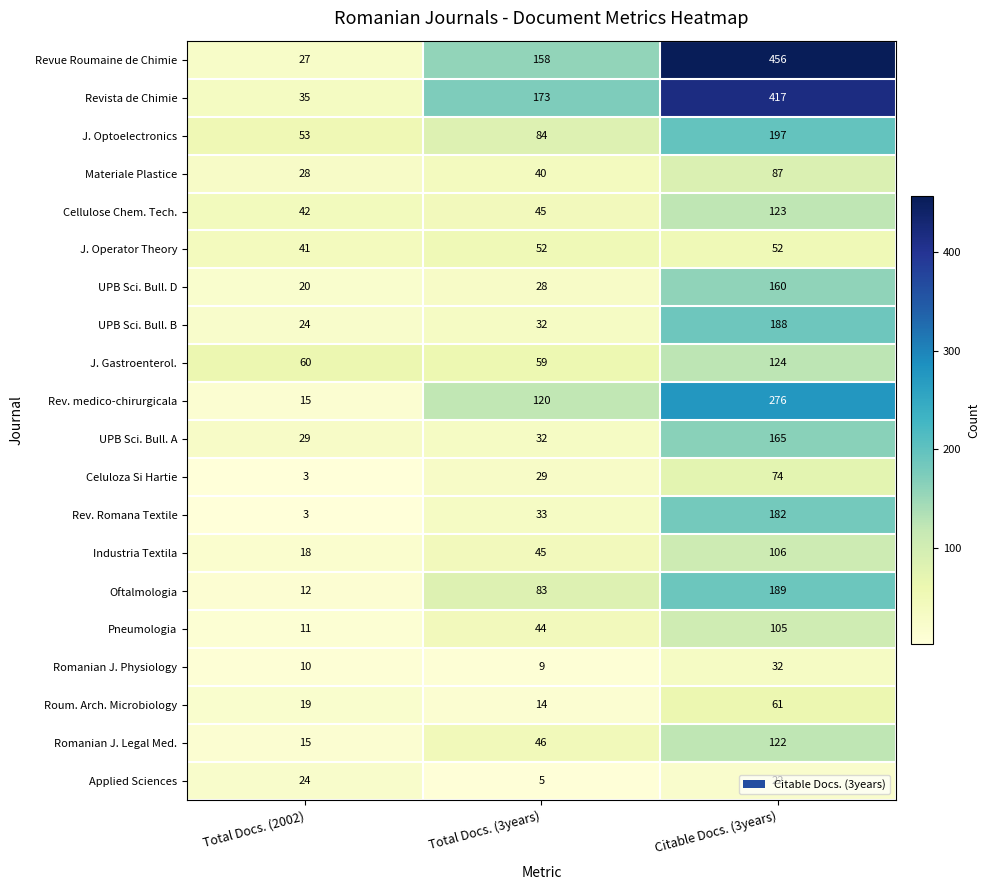

The value of Cellulose Chem. Tech. at Citable Docs. (3years) is 64. True or false?

False